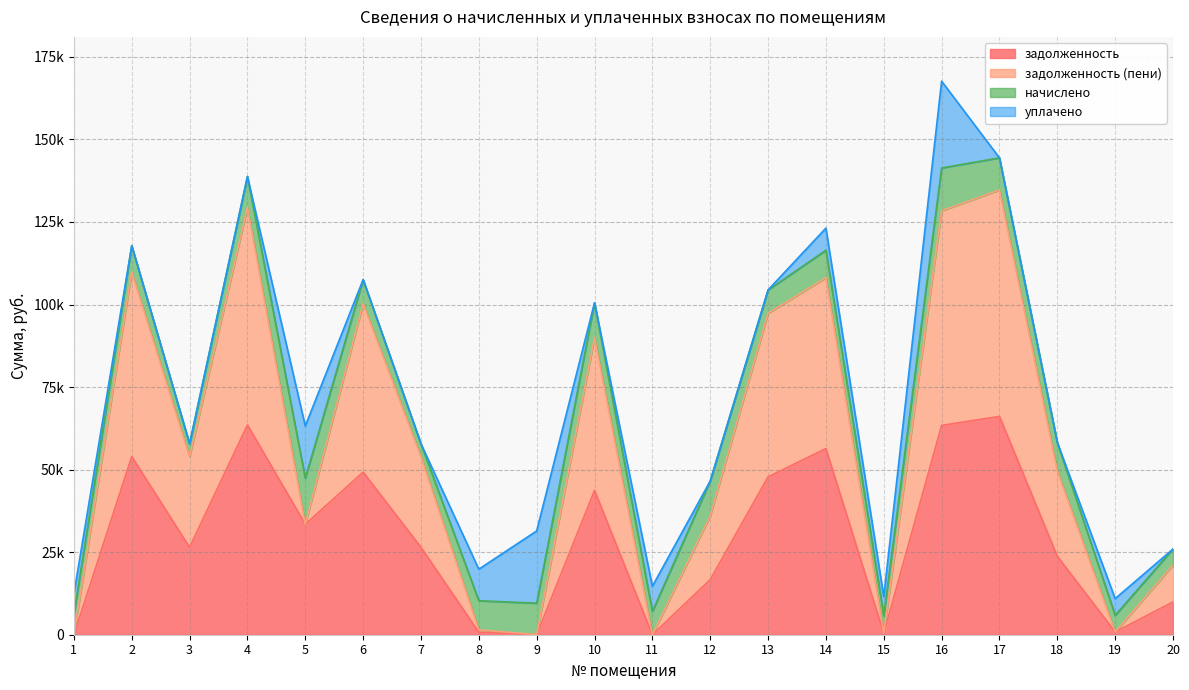

What are all the series names shown in the legend?

задолженность, задолженность (пени), начислено, уплачено